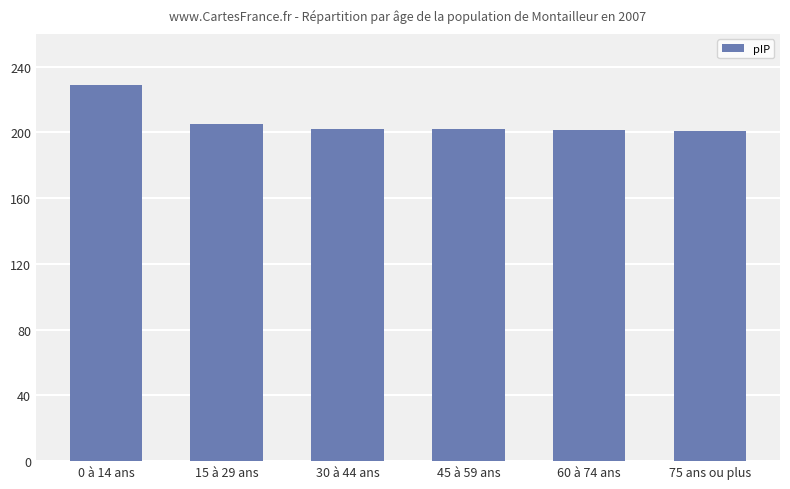

What is the minimum value shown in the chart?

200.7